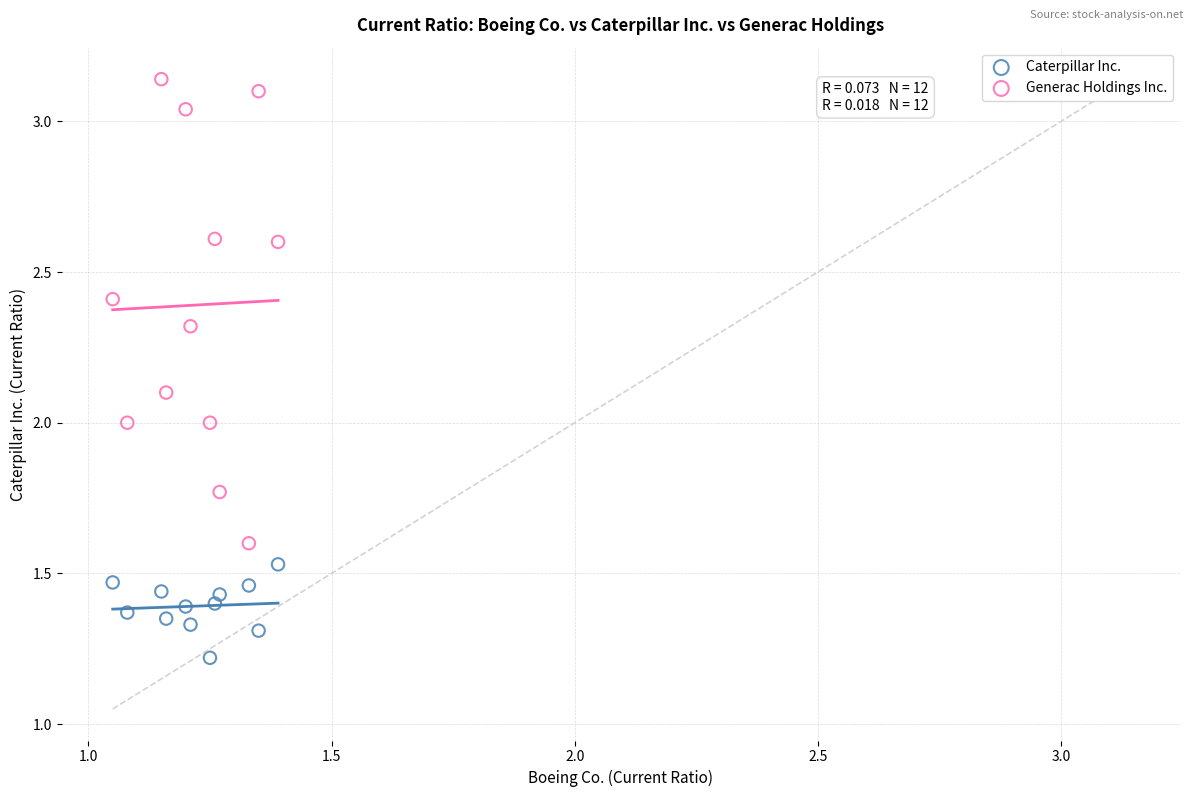

Which series reaches the minimum Y coordinate?

Caterpillar Inc.